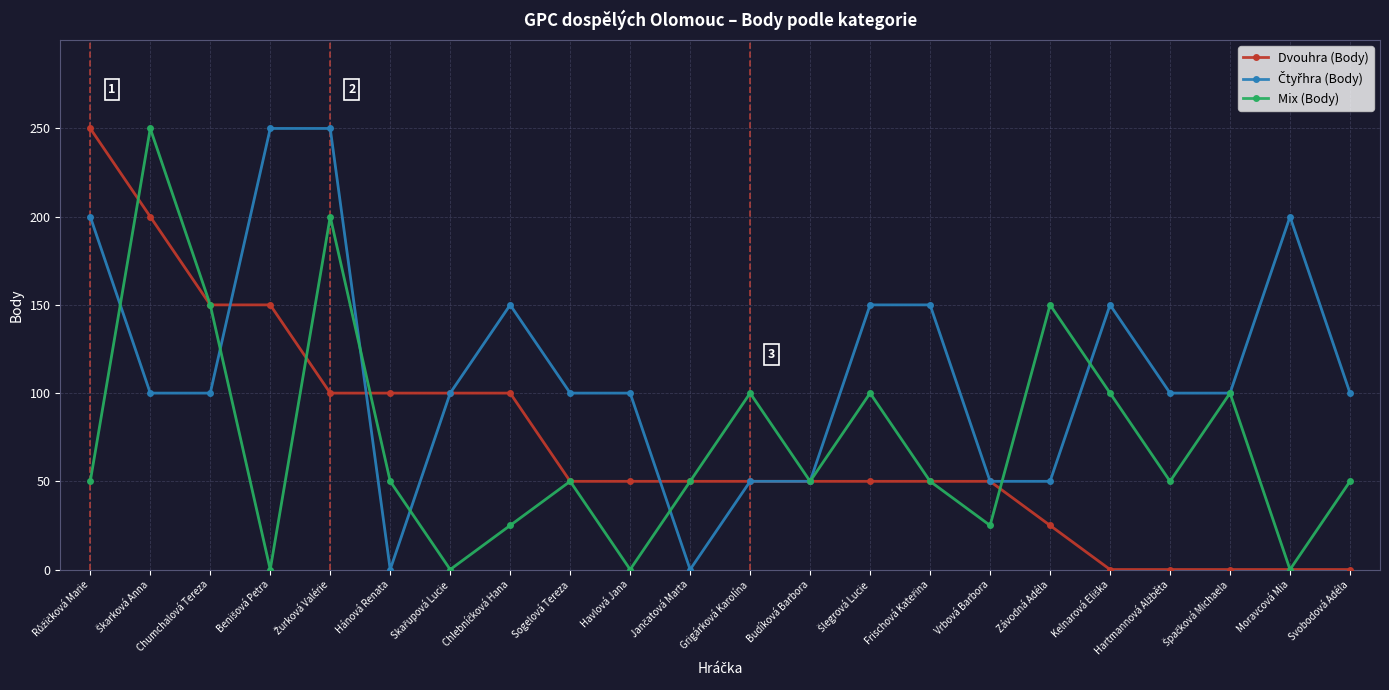

What is the value of the Mix (Body) point at the 2nd from the left?

250